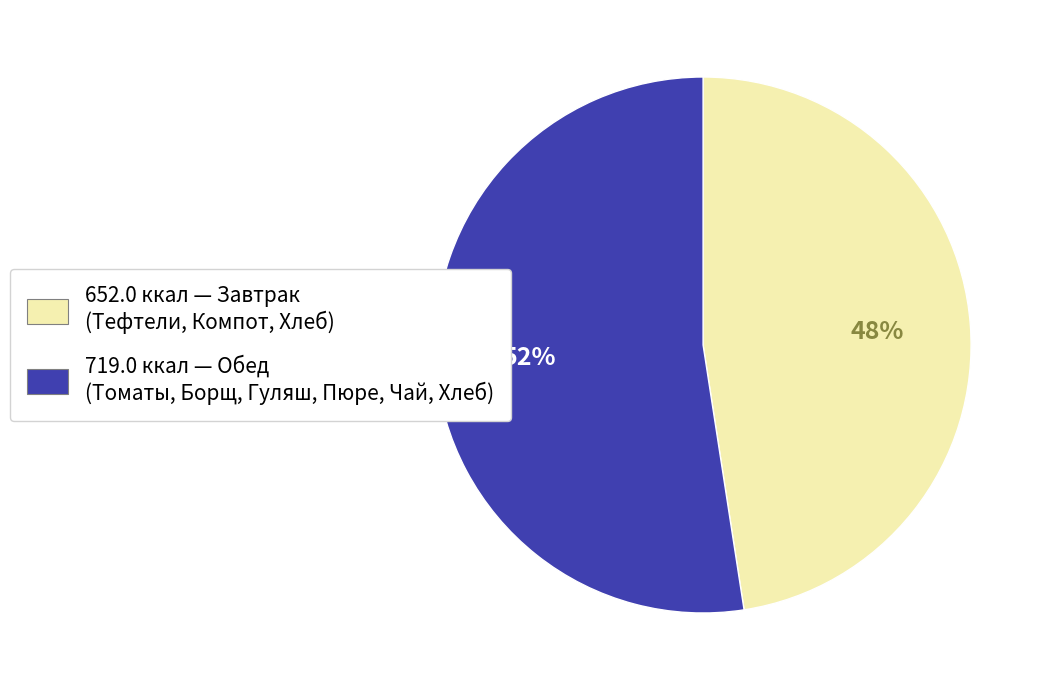

To the nearest percent, what is the average slice percentage?

50%